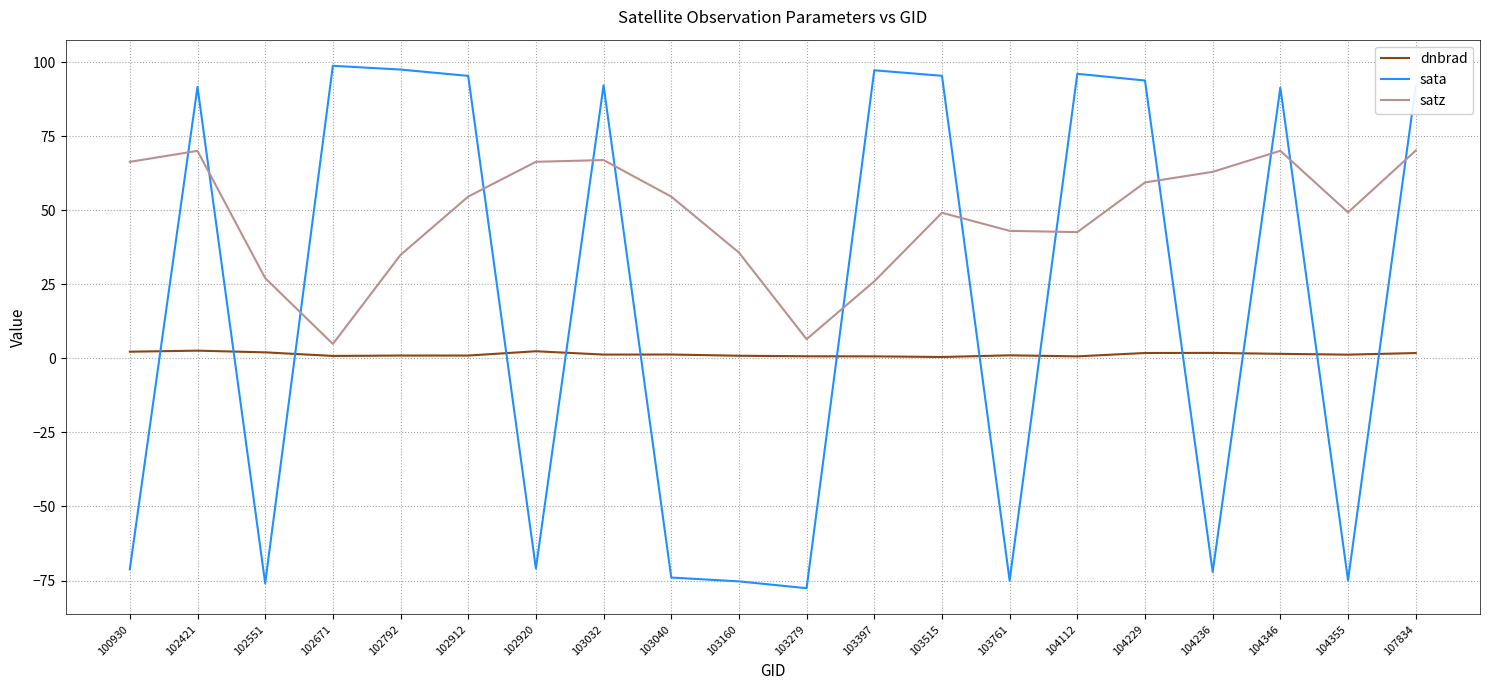

Is it true that sata equals -127.3 at 104355?

False